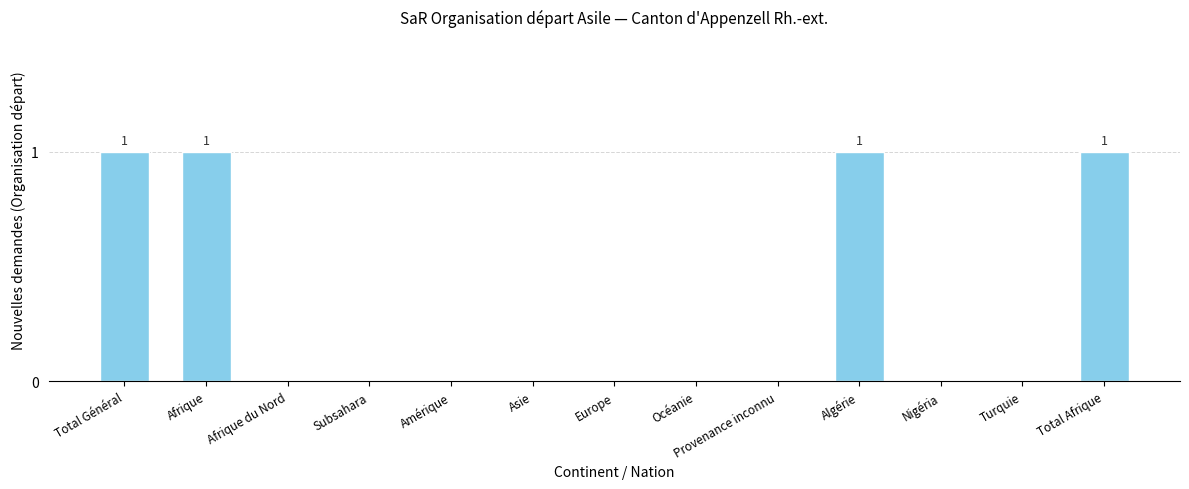

What is the change in value from Afrique to Turquie?

-1